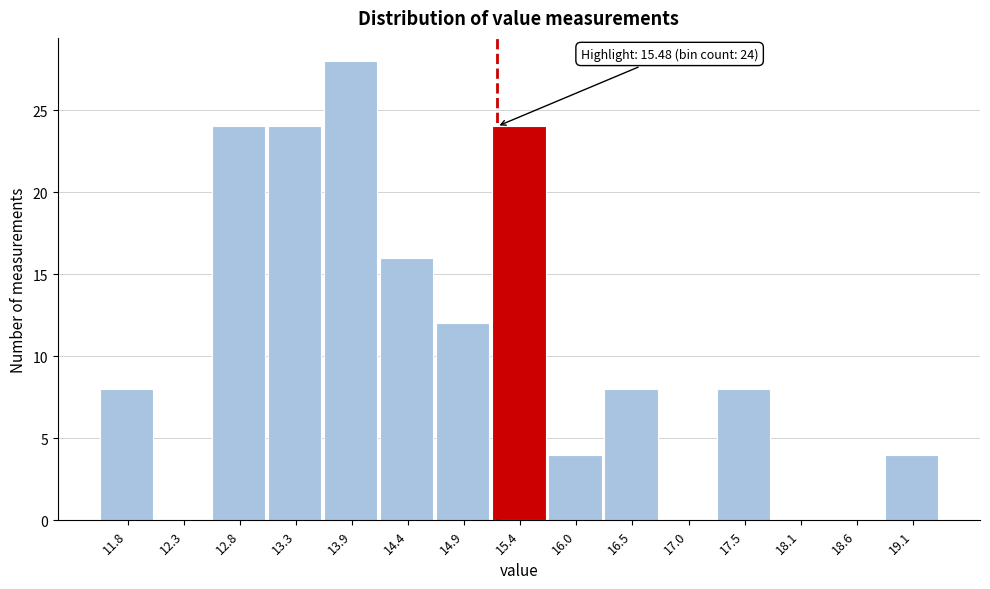

Reading left to right, extract all data points from this chart.

11.8=8	12.3=0	12.8=24	13.3=24	13.9=28	14.4=16	14.9=12	15.4=24	16.0=4	16.5=8	17.0=0	17.5=8	18.1=0	18.6=0	19.1=4